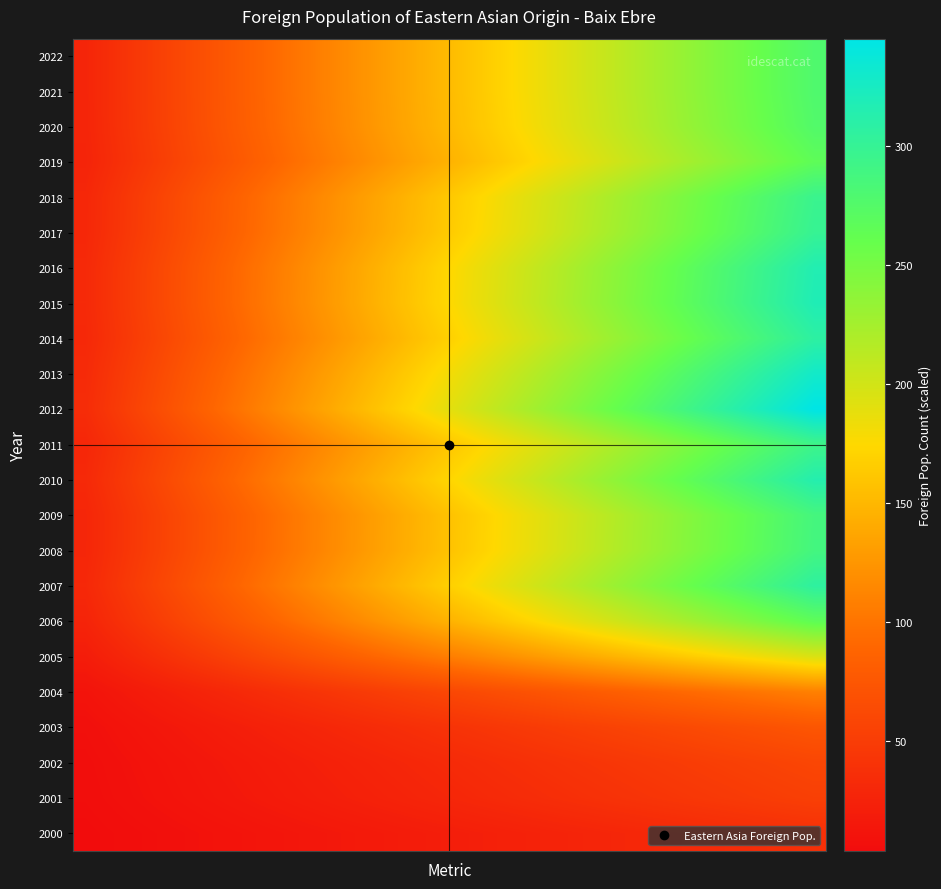

Count the number of categories in the chart.

30